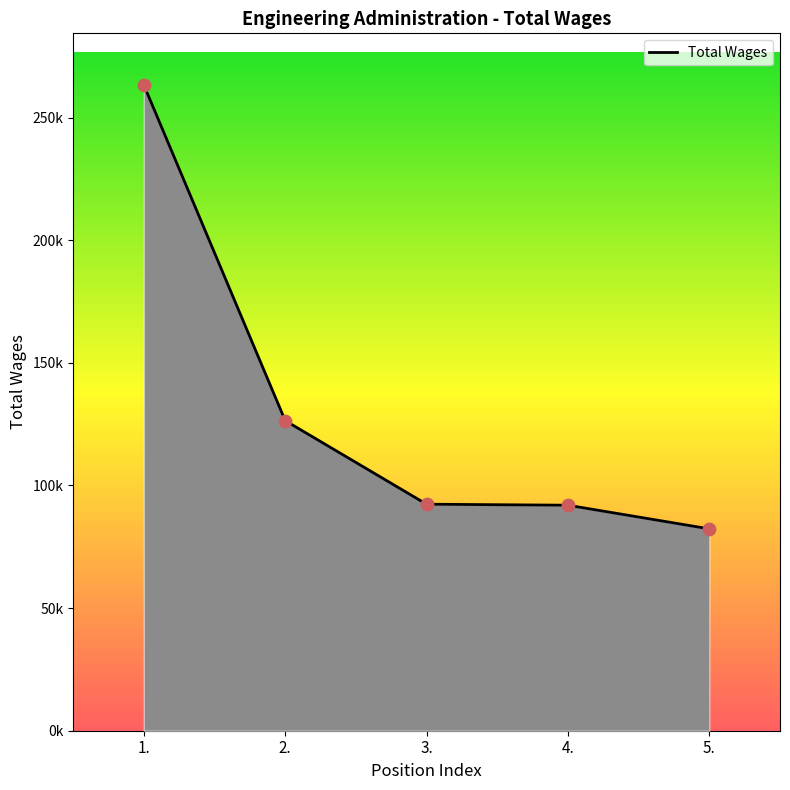

Between 5. and 1., which is larger?

1.